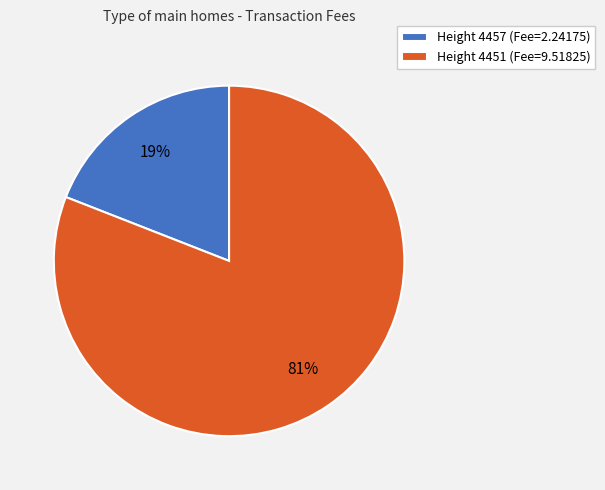

Count the number of slices in the pie.

2